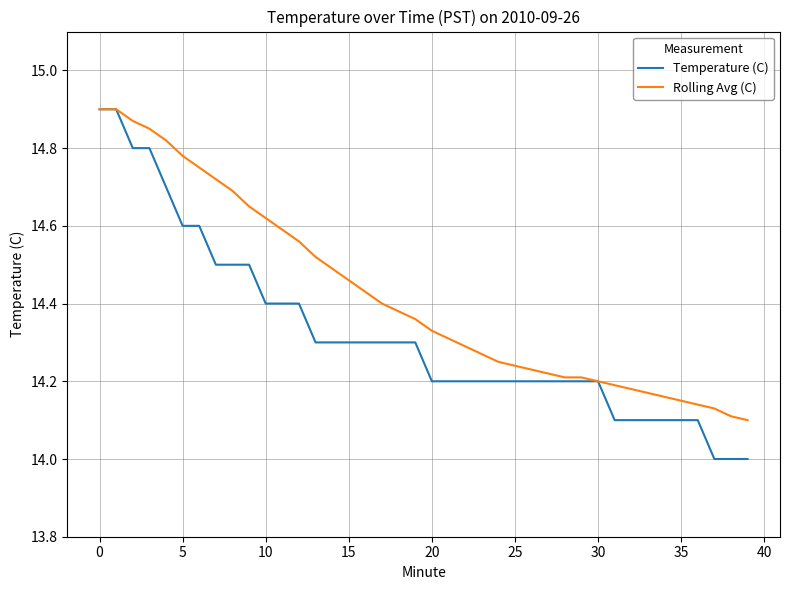

Which series has the largest total across all categories?

Rolling Avg (C)